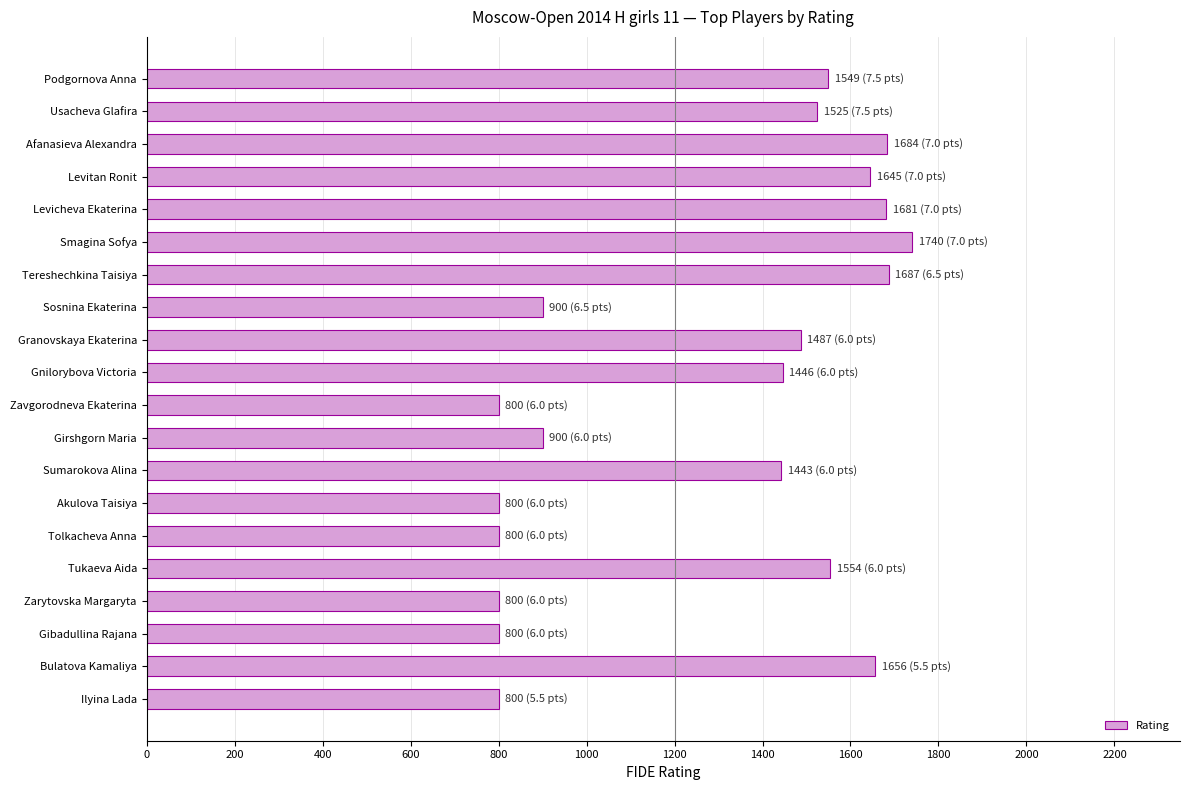

What is the smallest value displayed?

800